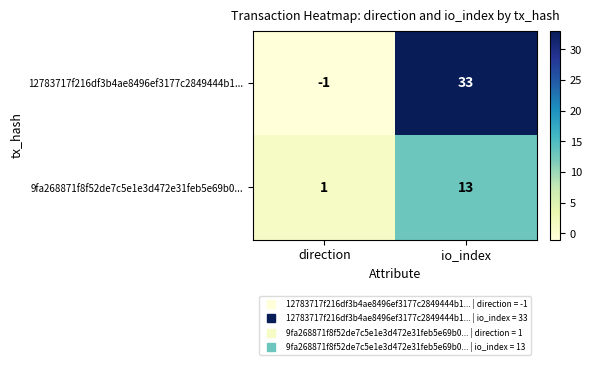

At which label is 9fa268871f8f52de7c5e1e3d472e31feb5e69b0... closest to 7?

direction